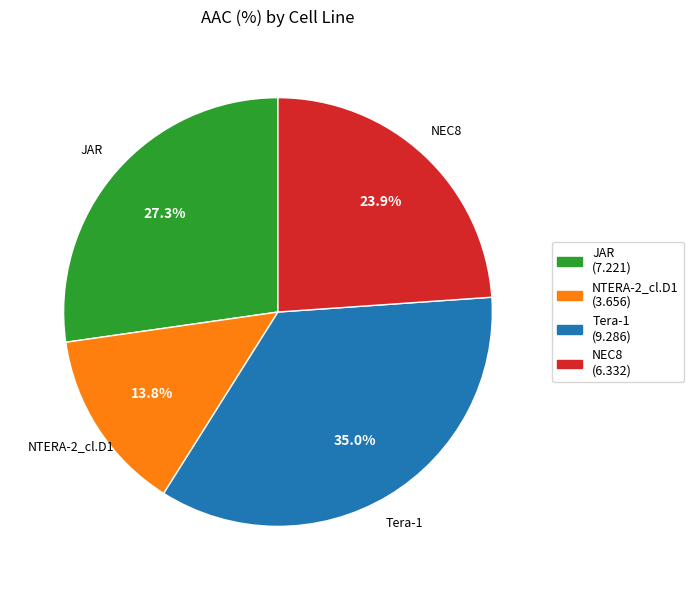

Is there a majority slice in this chart?

No